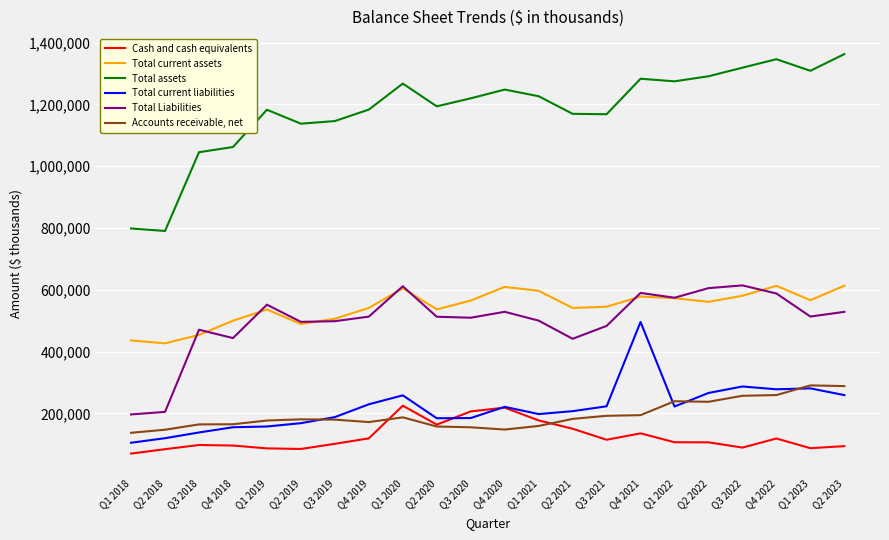

True or false: Total assets and Total current liabilities cross at least once.

False